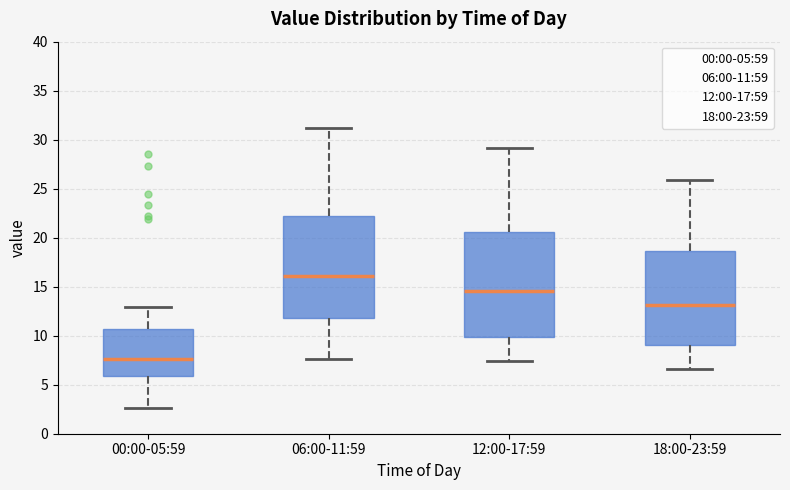

Reading left to right, transcribe this box plot: for each box, give where its median line is, the range the box spans, and where its two whiskers end, as read against the y-axis. The values are not printed on the chart, so give them approximately, as read against the axis.

00:00-05:59: median 7.5, box 6.0 to 10.5, whiskers 2.5 to 13.0
06:00-11:59: median 16.0, box 12.0 to 22.0, whiskers 7.5 to 31.0
12:00-17:59: median 14.5, box 10.0 to 20.5, whiskers 7.5 to 29.0
18:00-23:59: median 13.0, box 9.0 to 18.5, whiskers 6.5 to 26.0